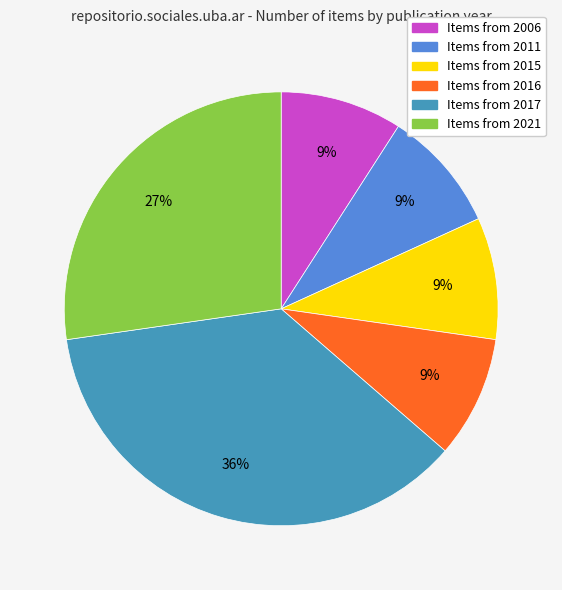

To the nearest percent, what is the average slice percentage?

17%